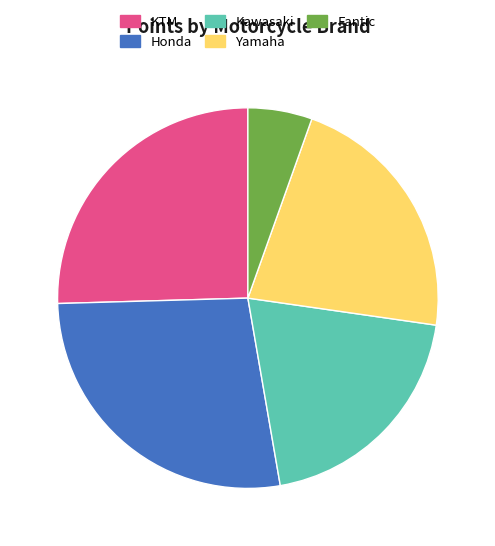

Rank the categories by value from highest to lowest.

Honda, KTM, Yamaha, Kawasaki, Fantic